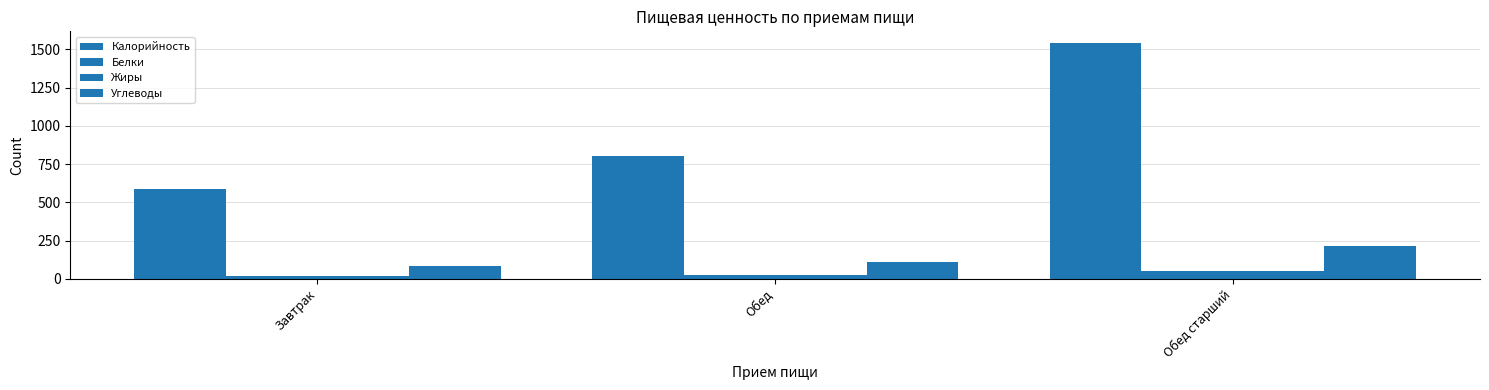

Reading left to right, what are all the values shown in this chart?

Калорийность: 587.0	802.0	1541.0
Белки: 19.2	27.0	52.6
Жиры: 19.7	27.3	54.1
Углеводы: 84.0	109.8	214.7